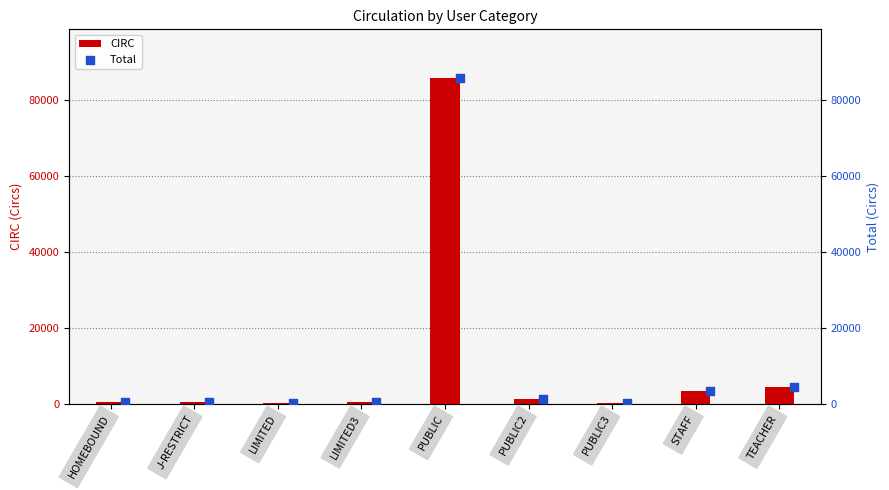

At which label does CIRC reach its peak?

PUBLIC